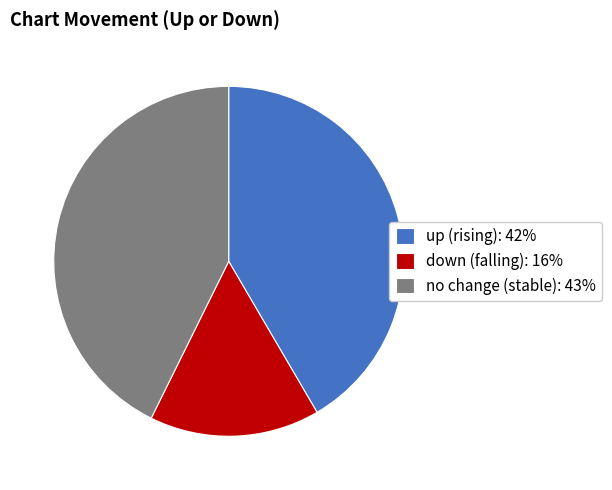

The up (rising): 42% slice represents 36% of the pie. True or false?

False